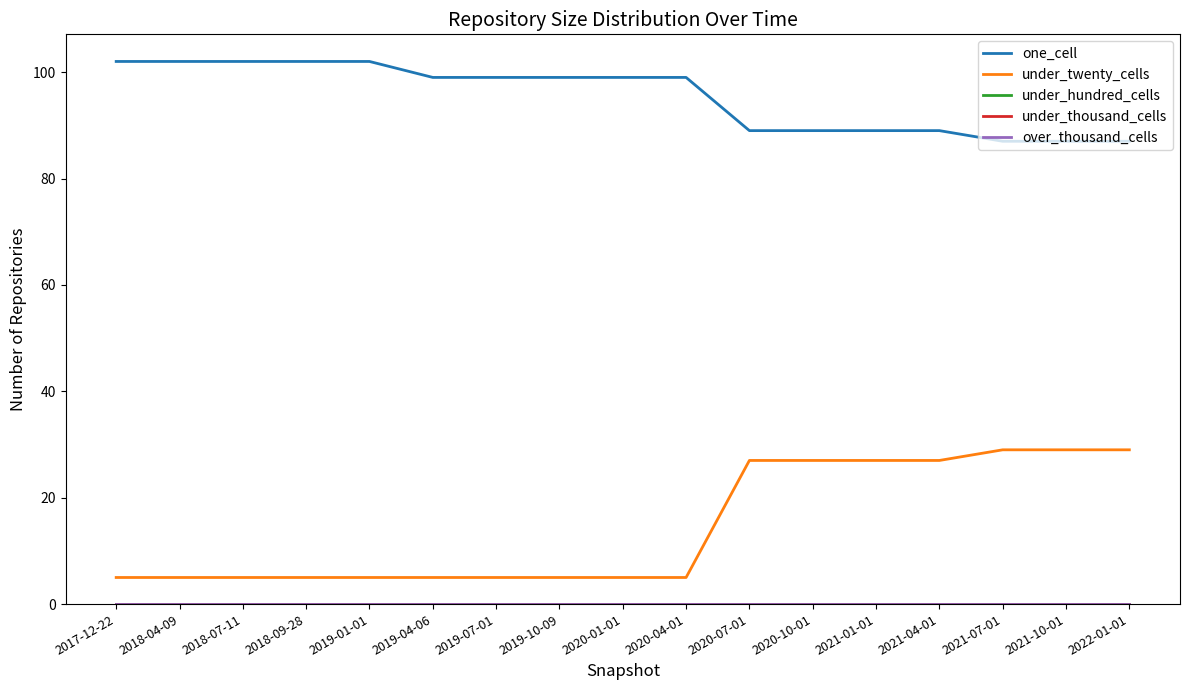

At which label is under_hundred_cells closest to 0?

2017-12-22